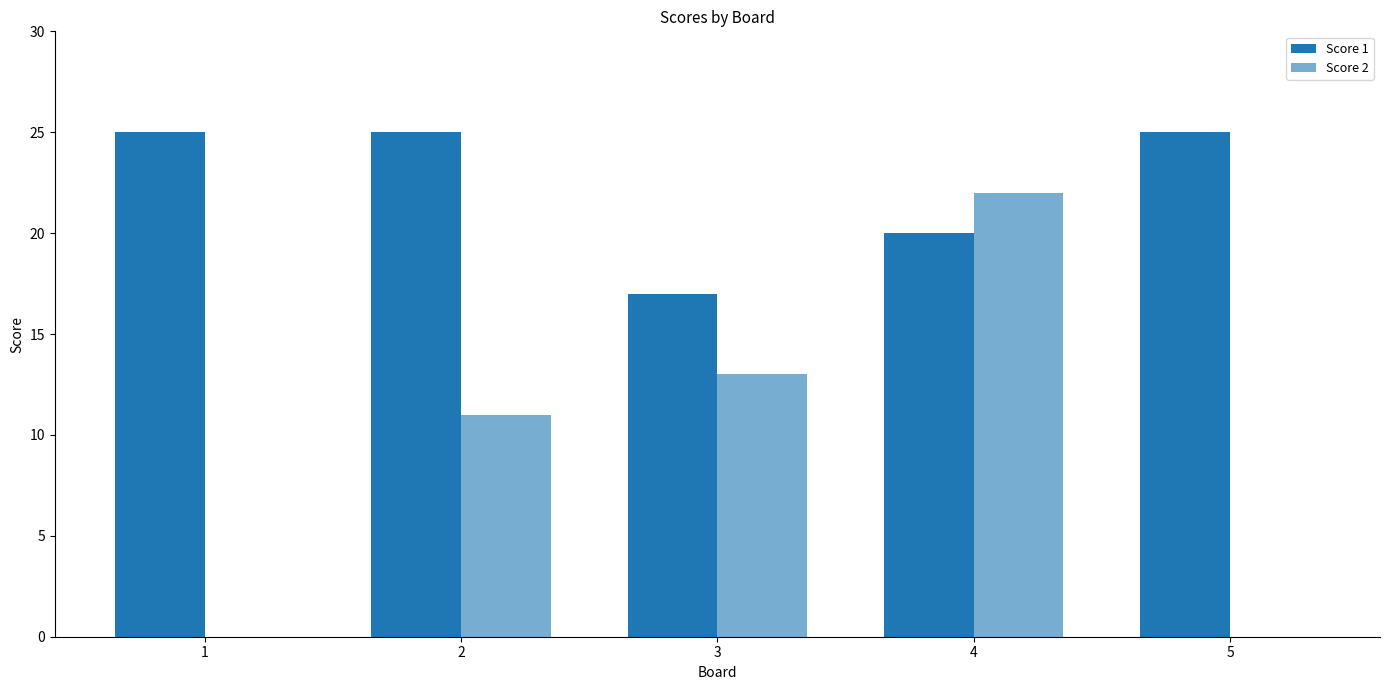

Which has a higher value, 5 or 3?

5